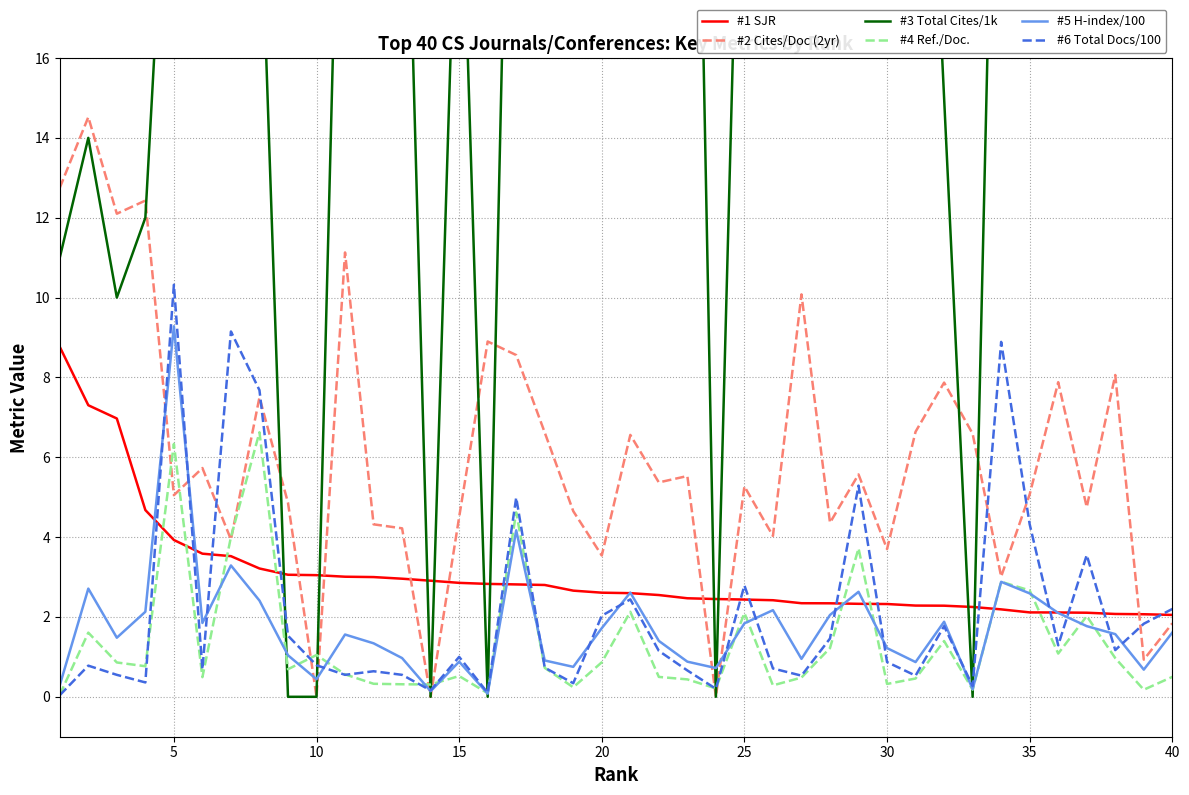

The value of #4 Ref./Doc. at 25 is 3.5. True or false?

False